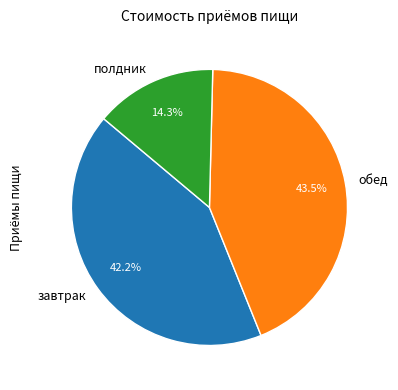

The полдник slice represents 14% of the pie. True or false?

True